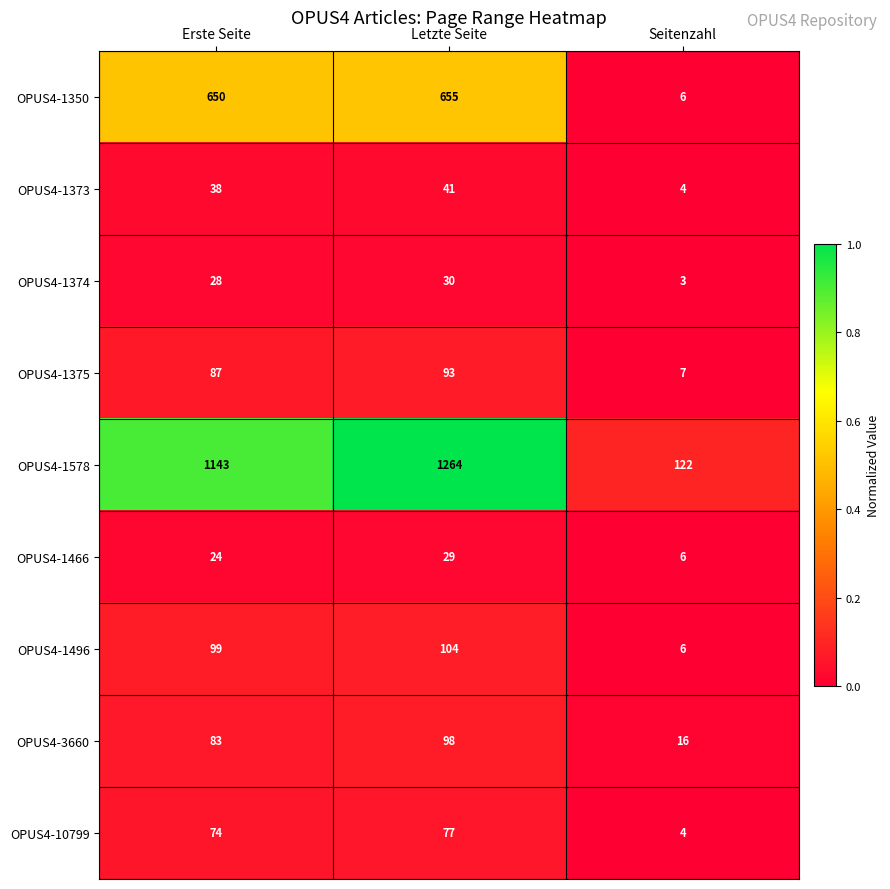

At which category is the sum across all series the highest?

Letzte Seite